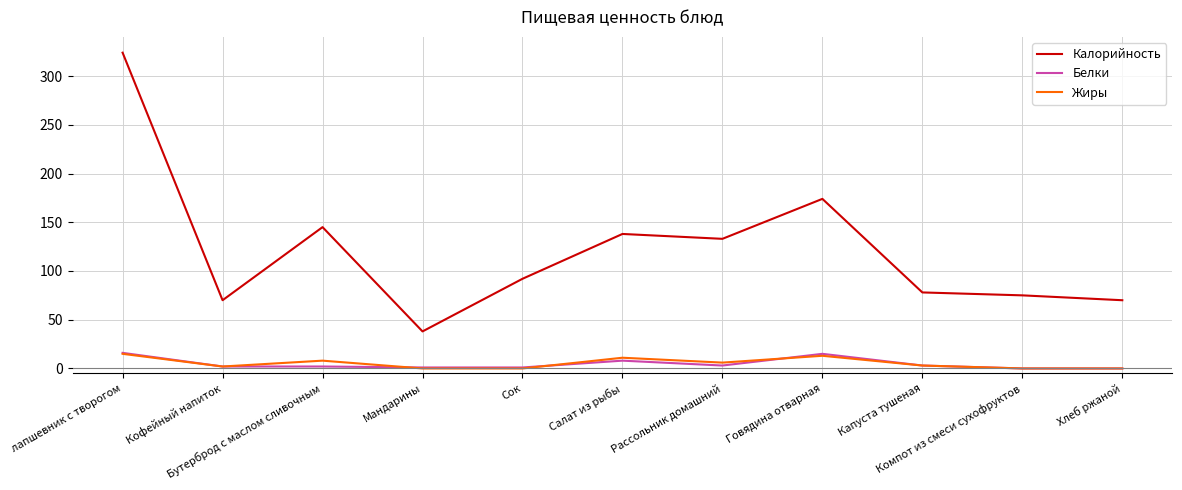

True or false: Жиры and Калорийность cross at least once.

False